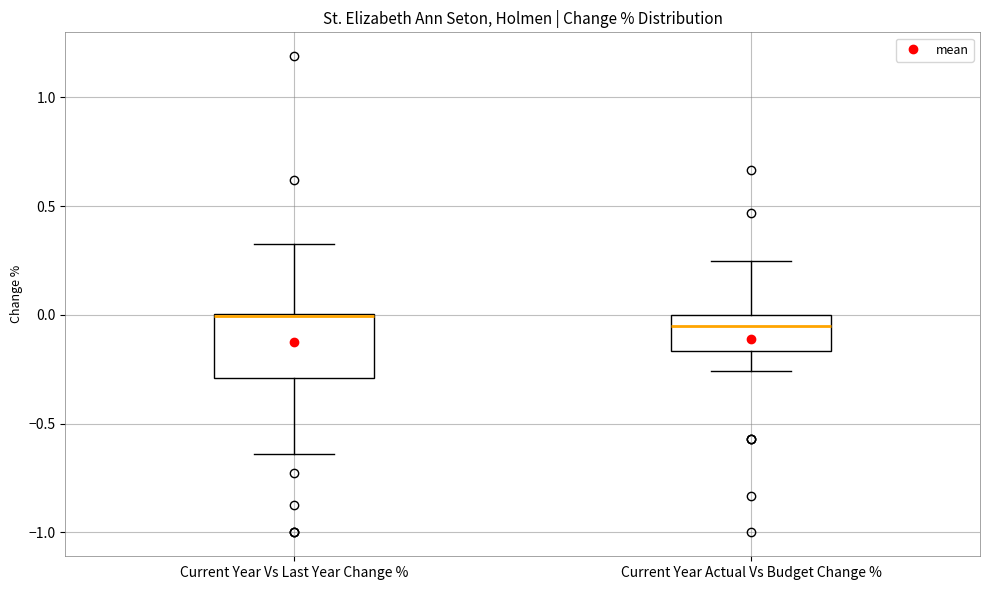

Where does the lower whisker of the box for Current Year Actual Vs Budget Change % end on the y-axis? The values are not printed on the chart, so give them approximately, as read against the axis.

-0.25